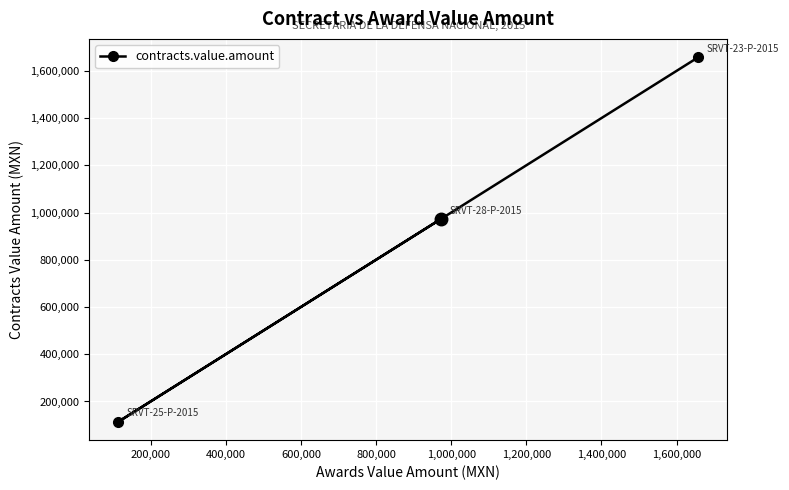

What is the value of the 2nd point from the left?

972199